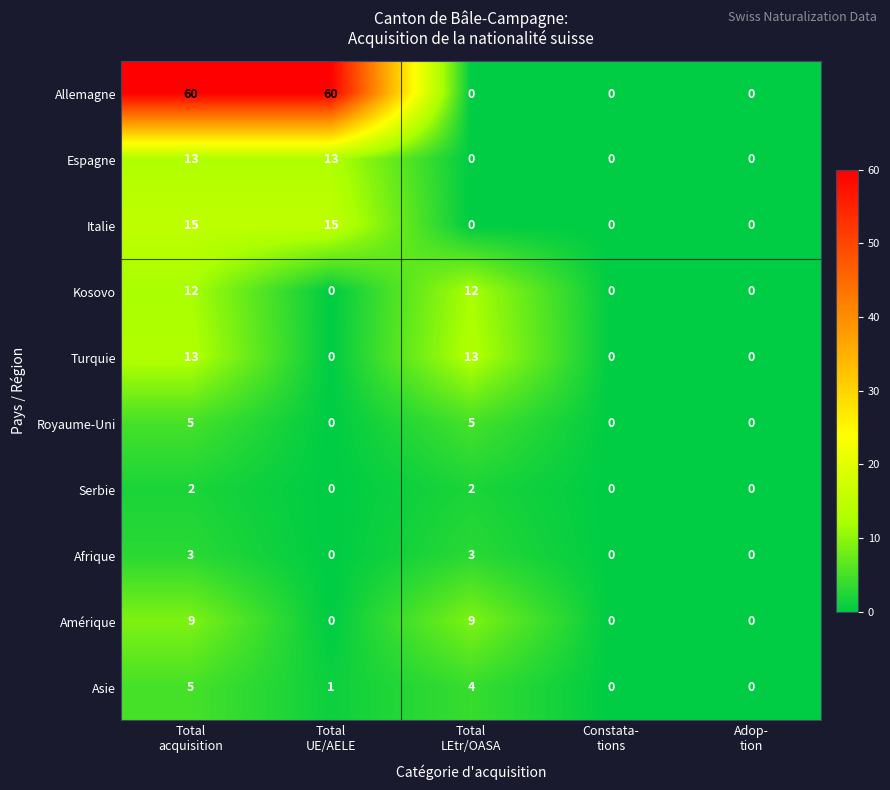

How many Royaume-Uni values are between 0 and 5?

5